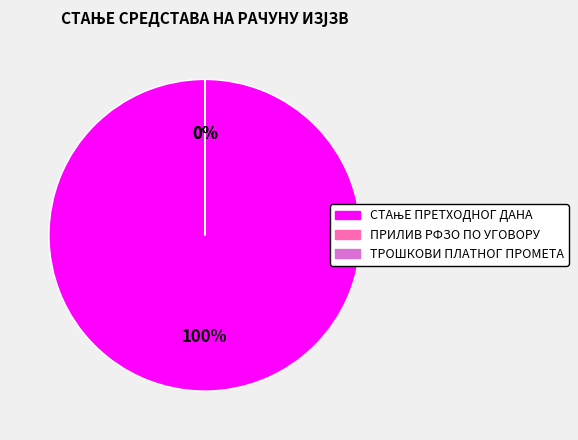

Is СТАњЕ ПРЕТХОДНОГ ДАНА the majority of the pie?

Yes